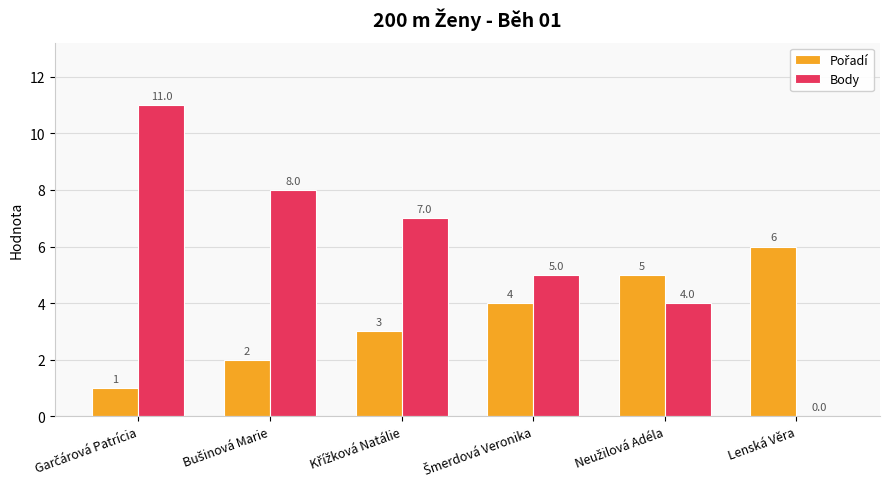

Count the number of categories in the chart.

6